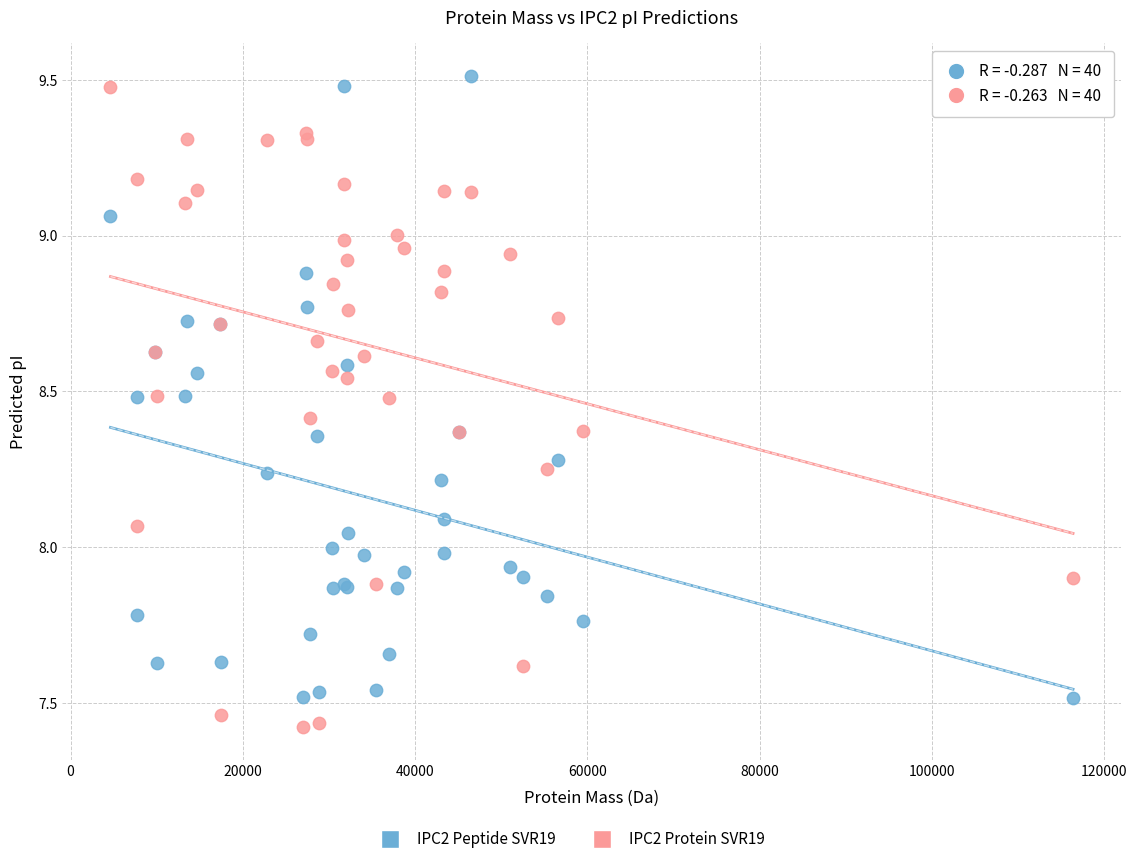

Which series contains the highest Y value?

IPC2 Peptide SVR19